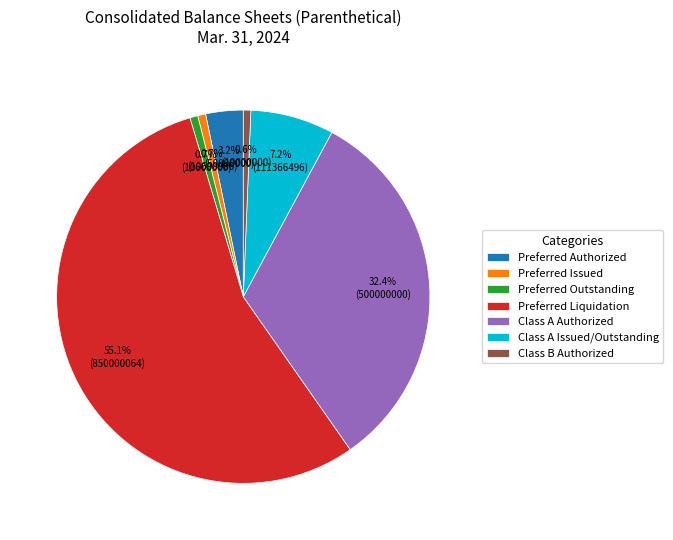

Which has a higher value, Preferred Outstanding or Preferred Authorized?

Preferred Authorized